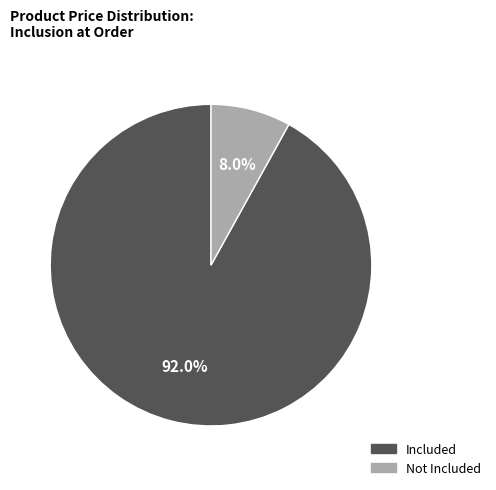

Does any single category account for the majority?

Yes